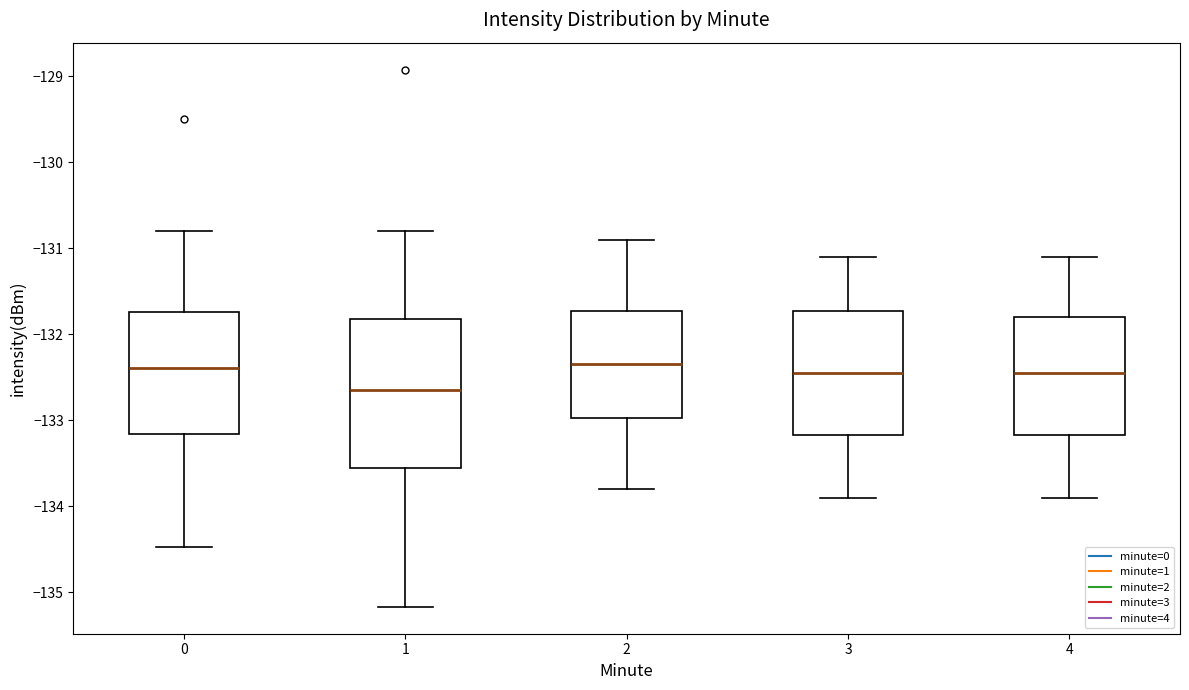

Comparing the boxes themselves (not the whiskers), which one is the tallest?

1